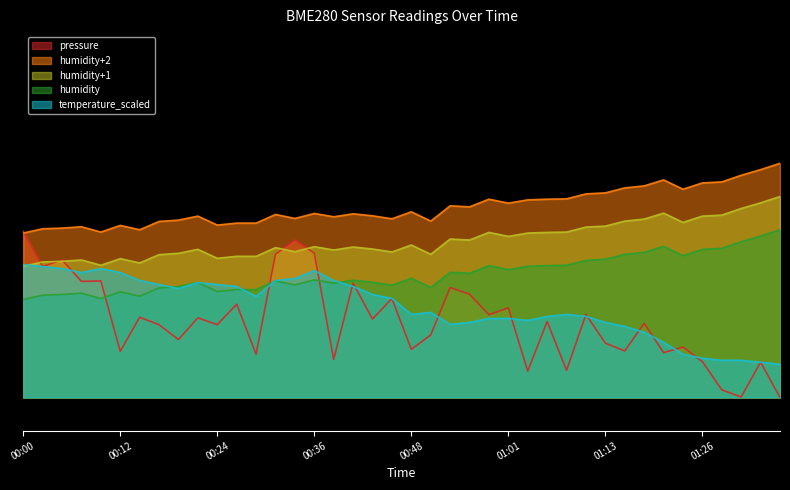

Which series ends up on top after the final intersection of humidity and pressure_norm?

humidity